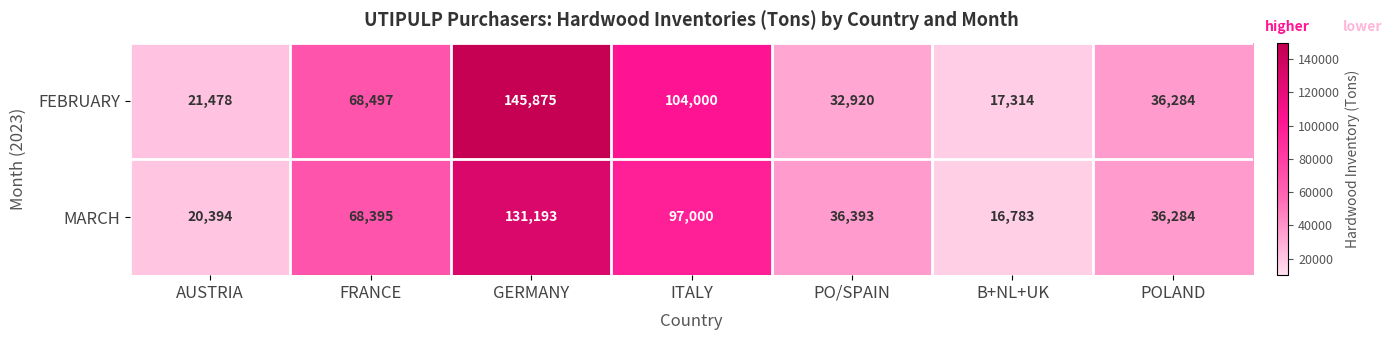

The FEBRUARY series shows 38764 at FRANCE. True or false?

False